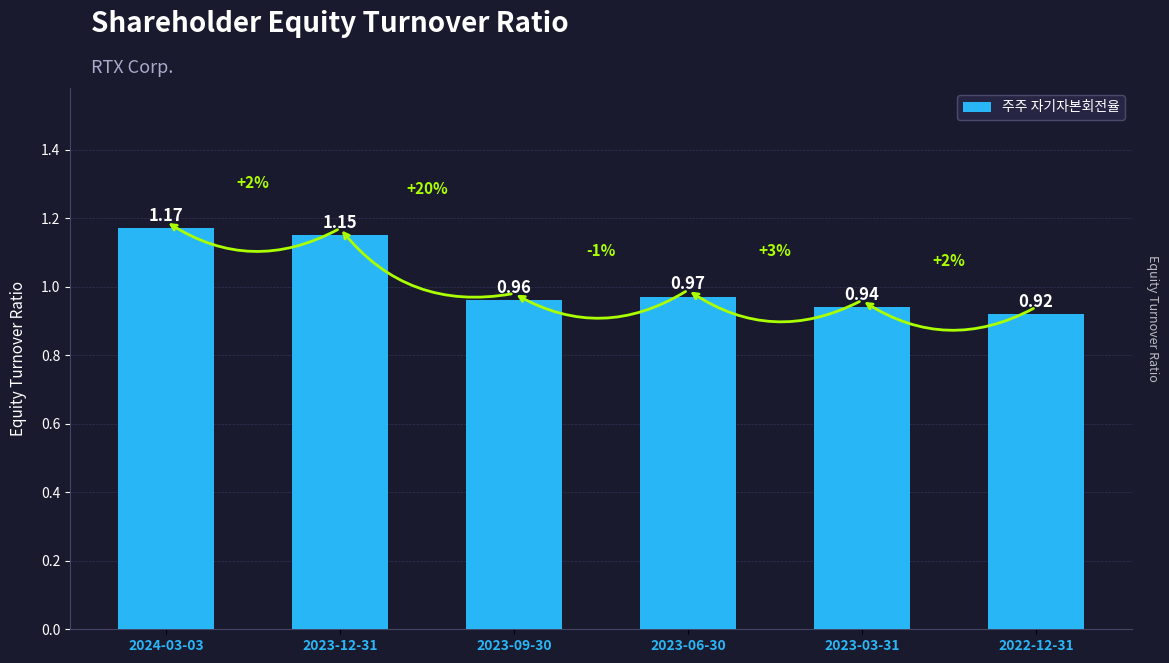

What is the label of the 2nd bar from the right?

2023-03-31